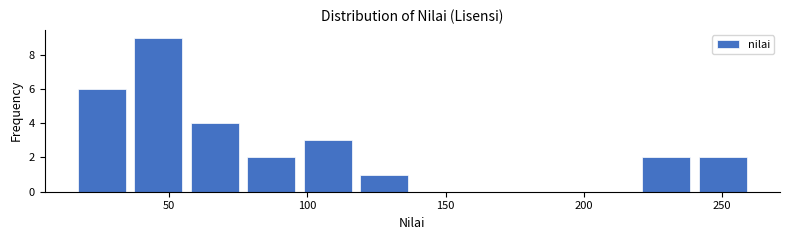

Reading left to right, list every bar in this chart as the range it spans on the x-axis followed by its height. Neither the bar edges nor the heights are printed on the chart, so give them approximately, as read against the axes.

15 to 35: 6
35 to 60: 9
60 to 80: 4
80 to 100: 2
100 to 120: 3
120 to 140: 1
140 to 160: 0
160 to 180: 0
180 to 200: 0
200 to 220: 0
220 to 240: 2
240 to 260: 2